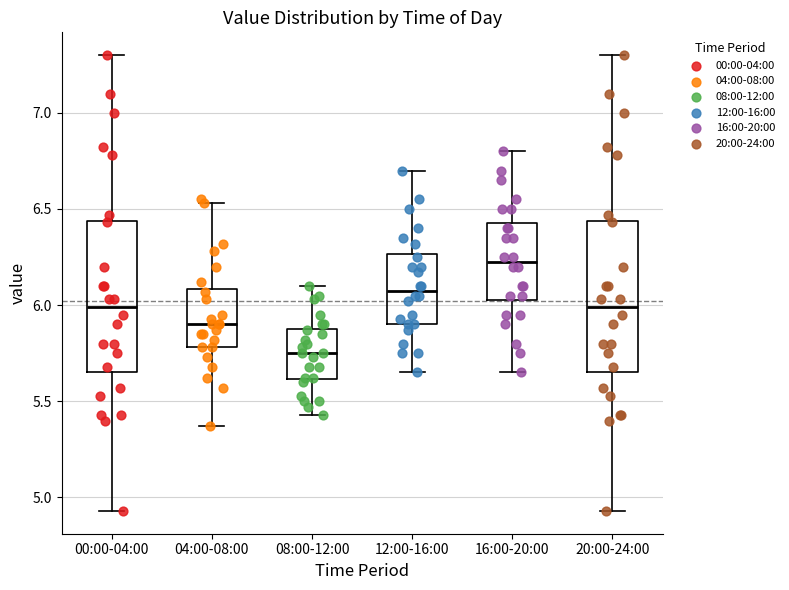

Where does the median line of the box for 00:00-04:00 sit on the y-axis? The values are not printed on the chart, so give them approximately, as read against the axis.

6.00